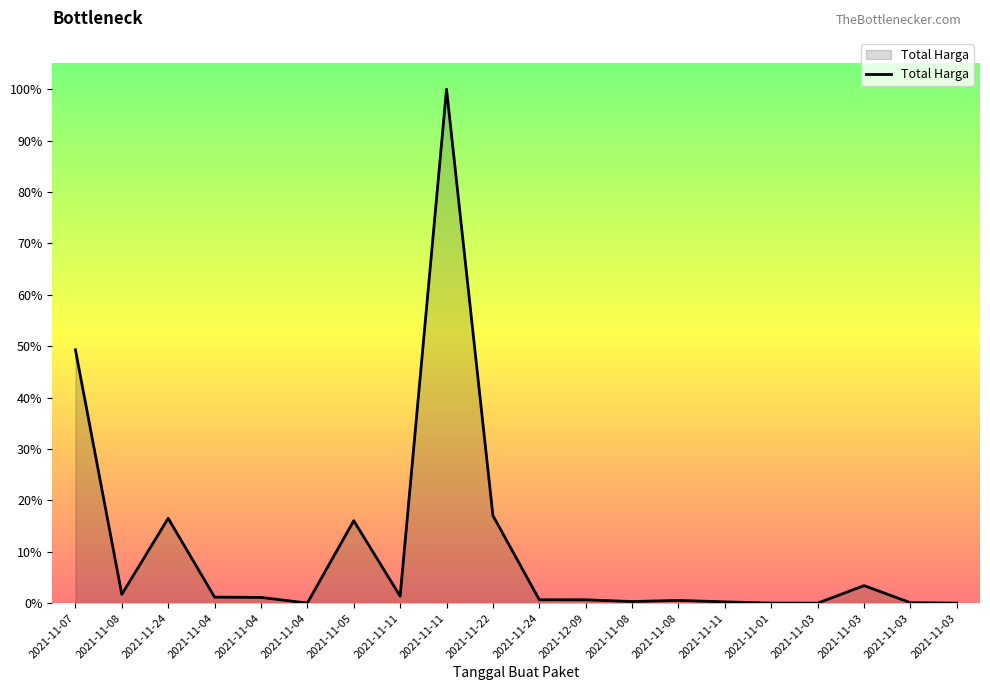

Is it true that the value at 2021-11-04 is 34000000?

True